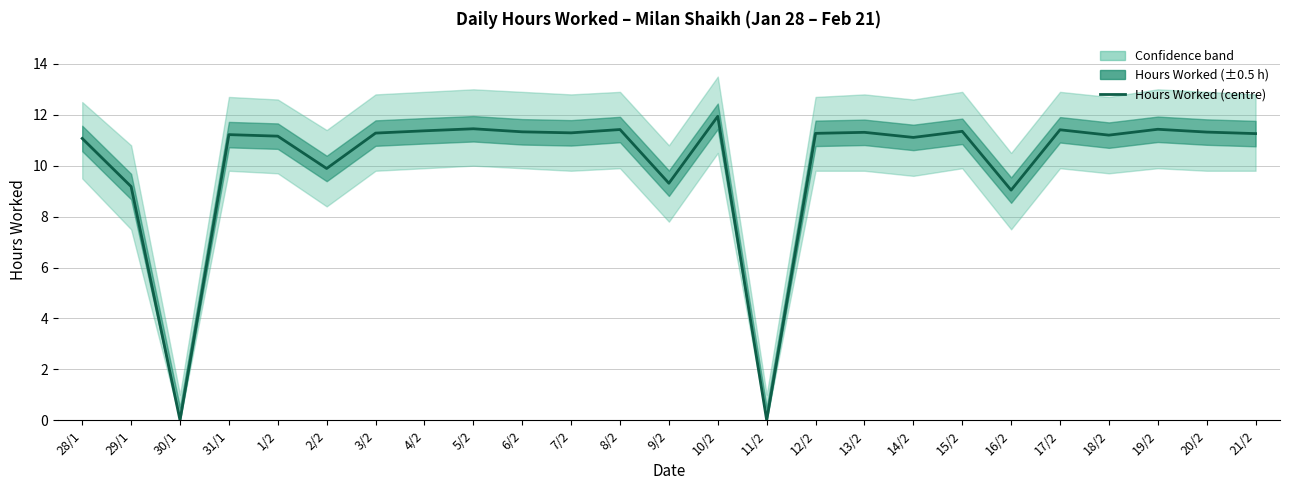

How many values are below 11?

6